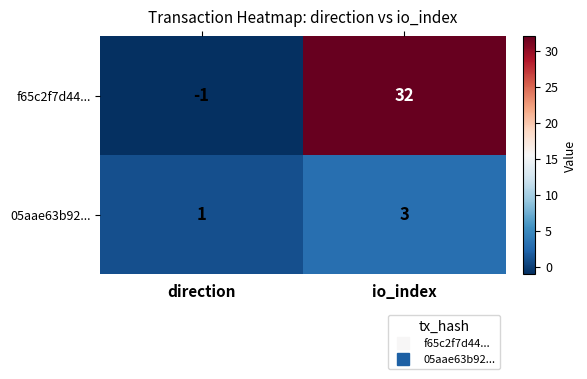

Which label corresponds to the smallest value in the chart?

direction